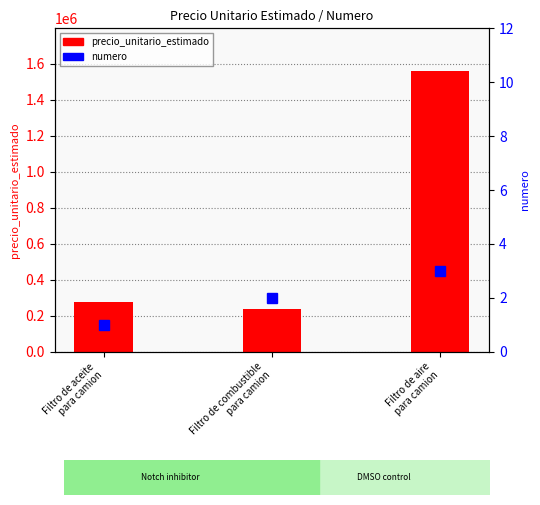

What are all the series names shown in the legend?

precio_unitario_estimado, numero